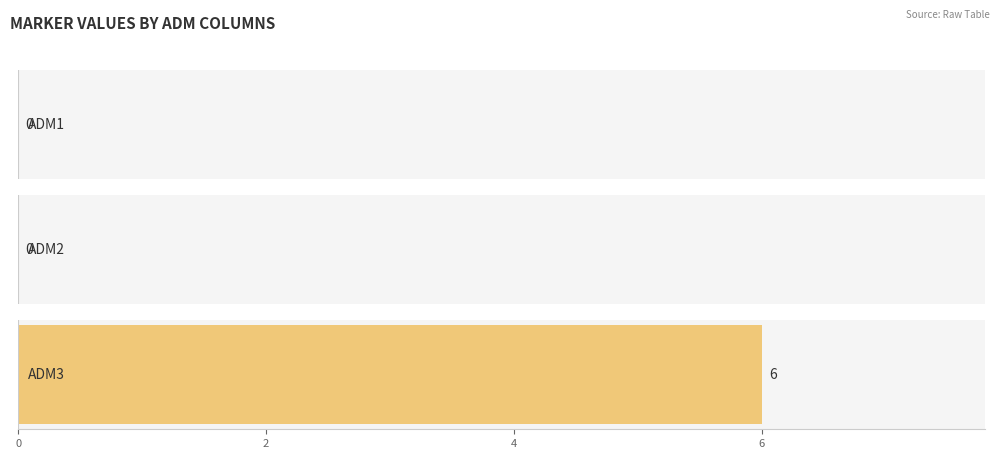

Are the bars horizontal?

Yes